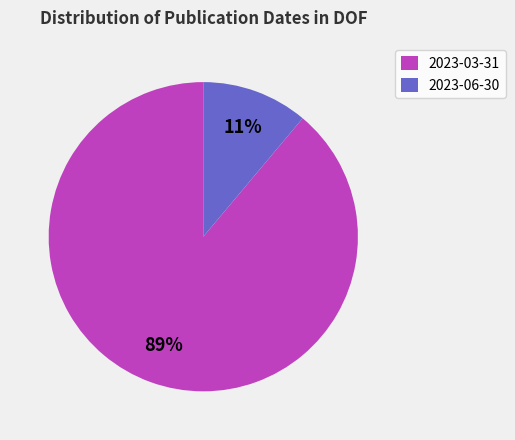

What percentage is the 2023-03-31 slice, to the nearest percent?

89%